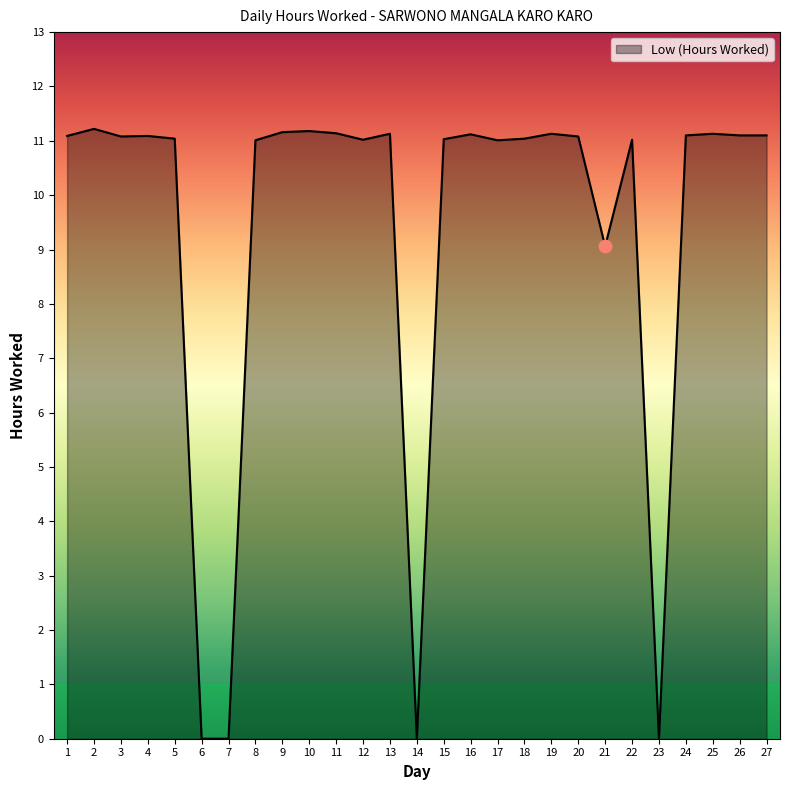

Between 23 and 9, which is larger?

9